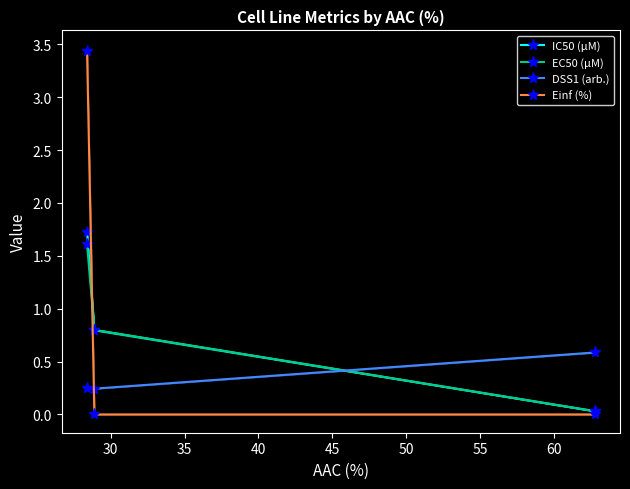

What is the highest value of the IC50 (µM) series?

1.7